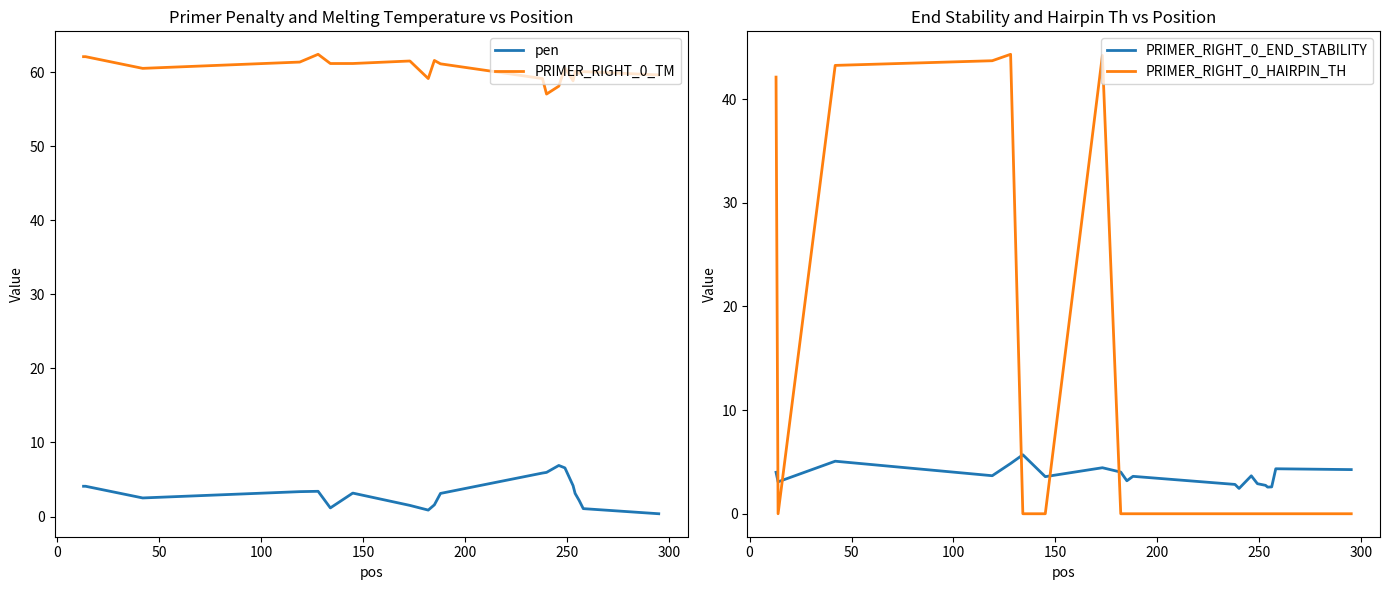

True or false: pen and PRIMER_RIGHT_0_TM intersect in this chart.

False